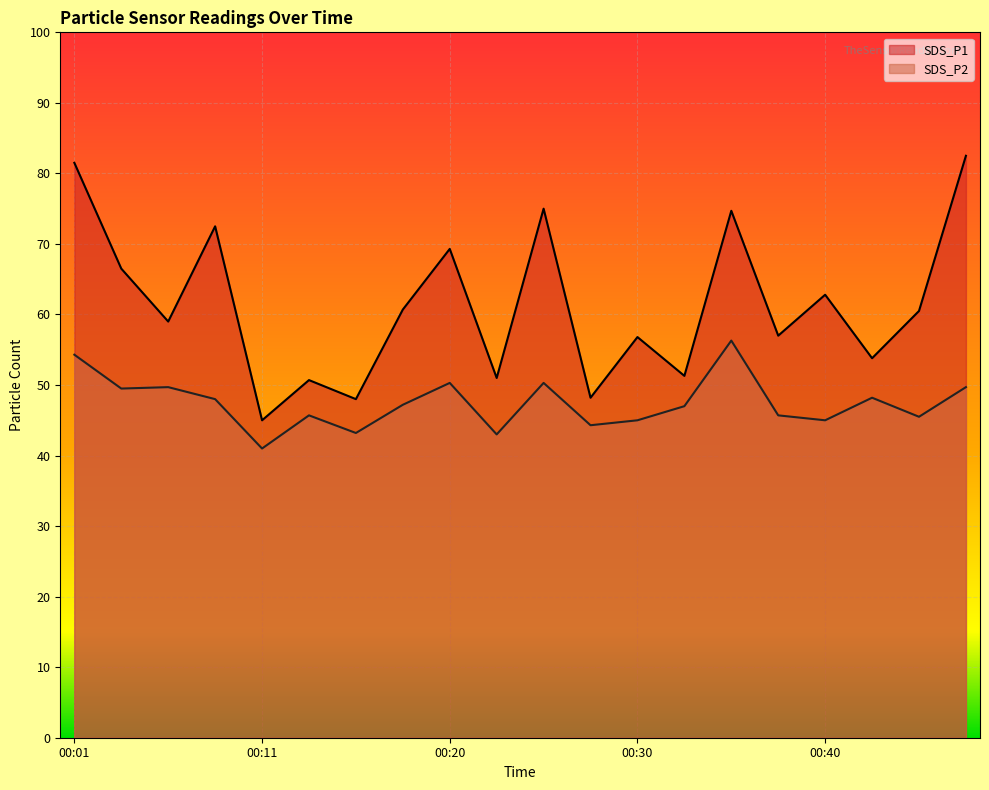

At which label does SDS_P2 reach its peak?

00:35